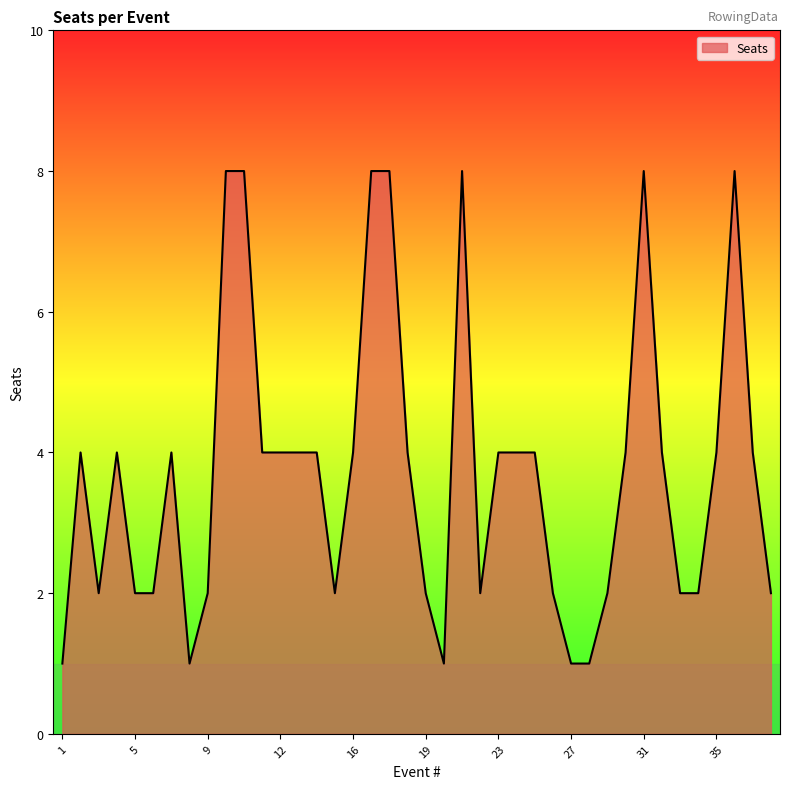

What is the maximum value shown in the chart?

8